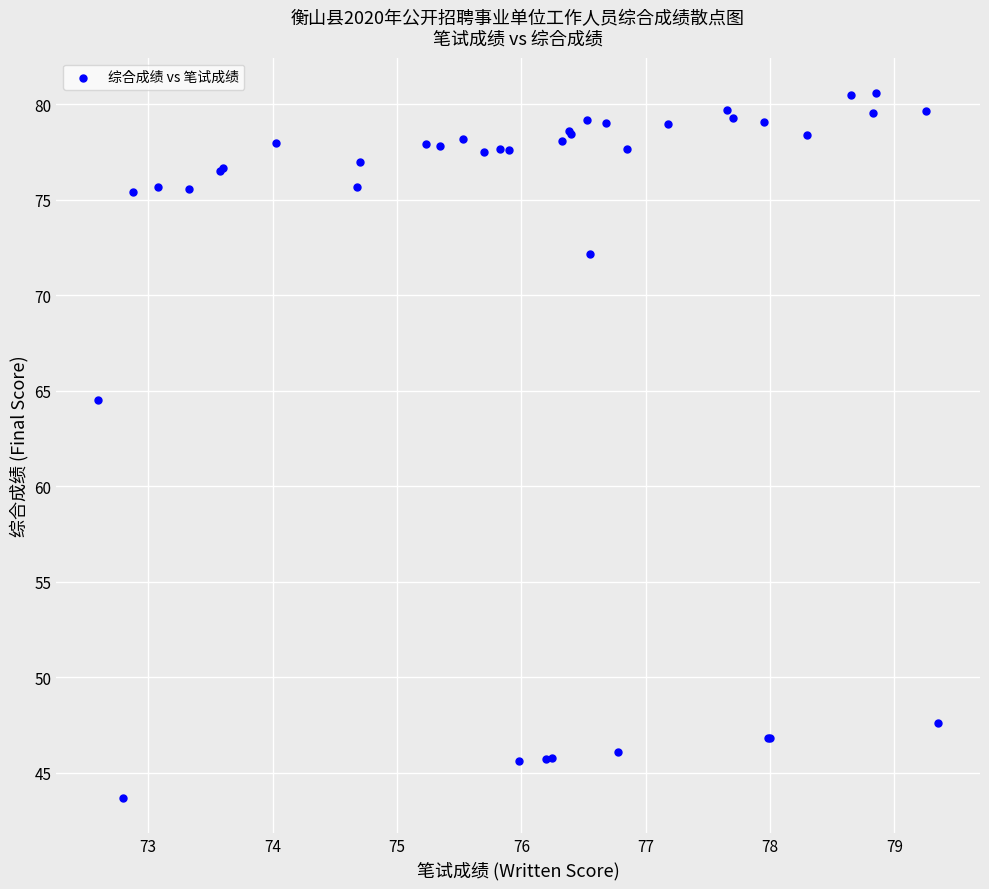

What Y value in the scatter plot is closest to 62?

64.5